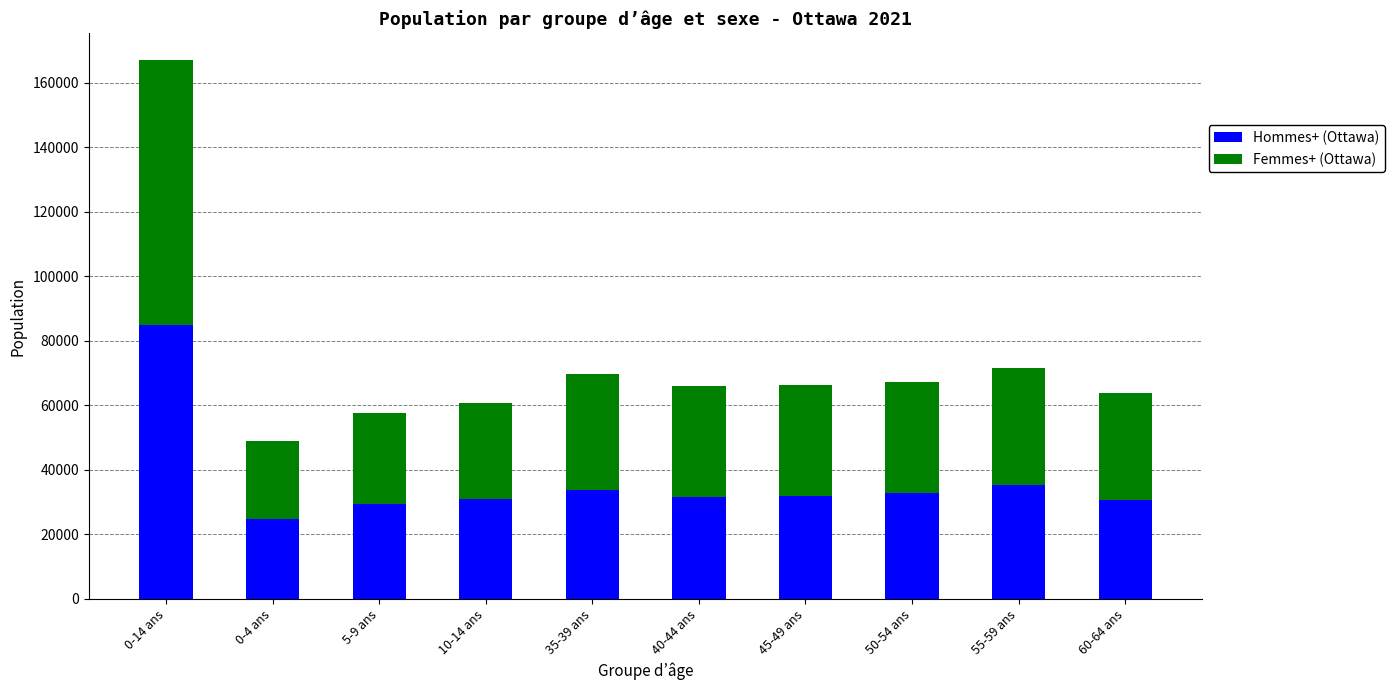

At which label does Hommes+ (Ottawa) reach its peak?

0-14 ans